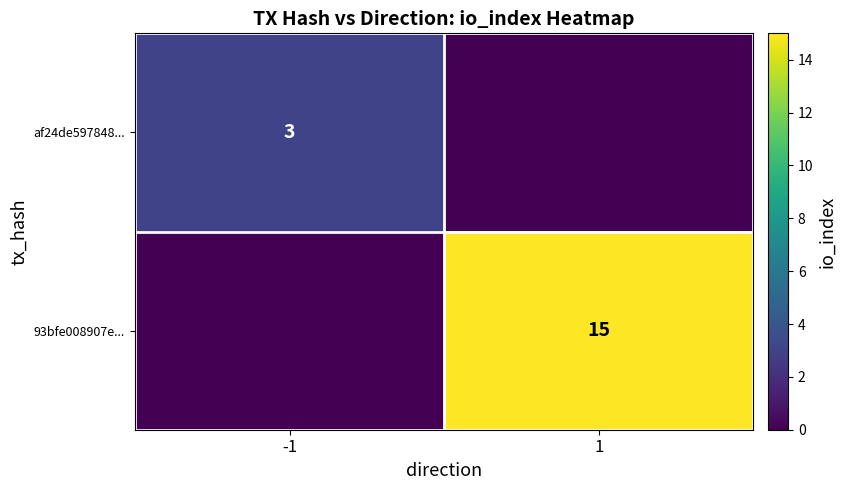

True or false: af24de597848... has a value of 4 at -1.

False